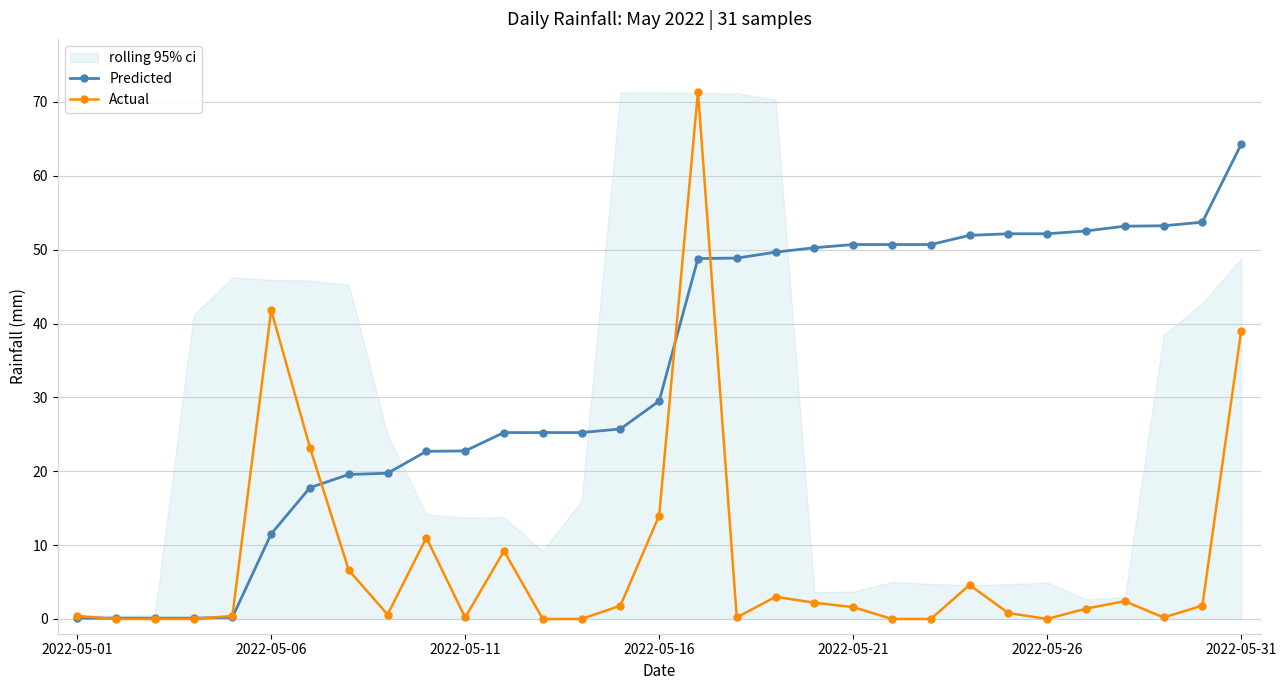

The Predicted series shows 29.5 at 2022-05-16. True or false?

True